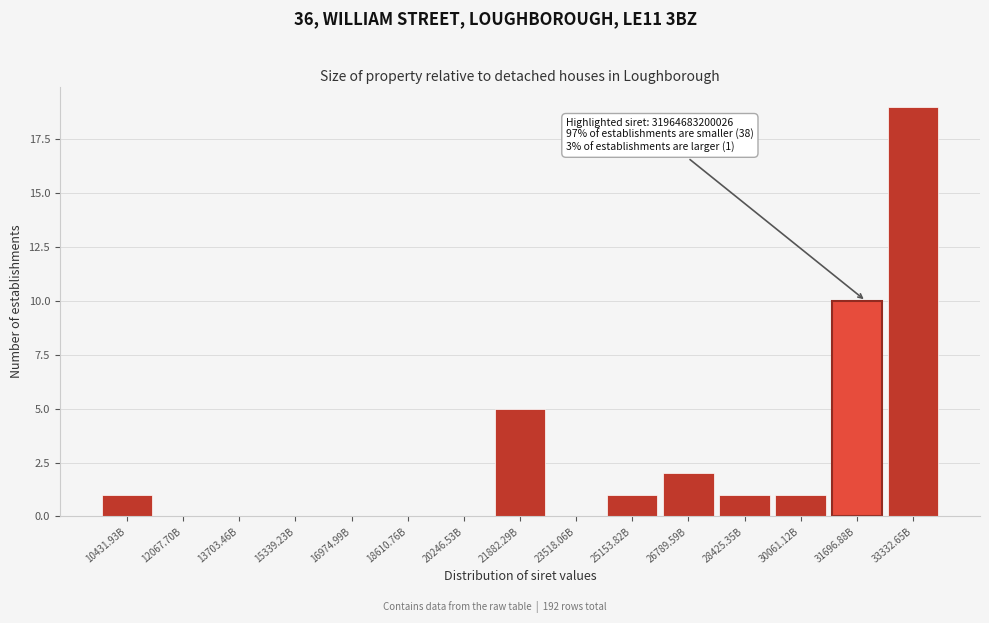

Reading left to right, list all the values displayed in this chart.

10431.93B=1	12067.70B=0	13703.46B=0	15339.23B=0	16974.99B=0	18610.76B=0	20246.53B=0	21882.29B=5	23518.06B=0	25153.82B=1	26789.59B=2	28425.35B=1	30061.12B=1	31696.88B=10	33332.65B=19